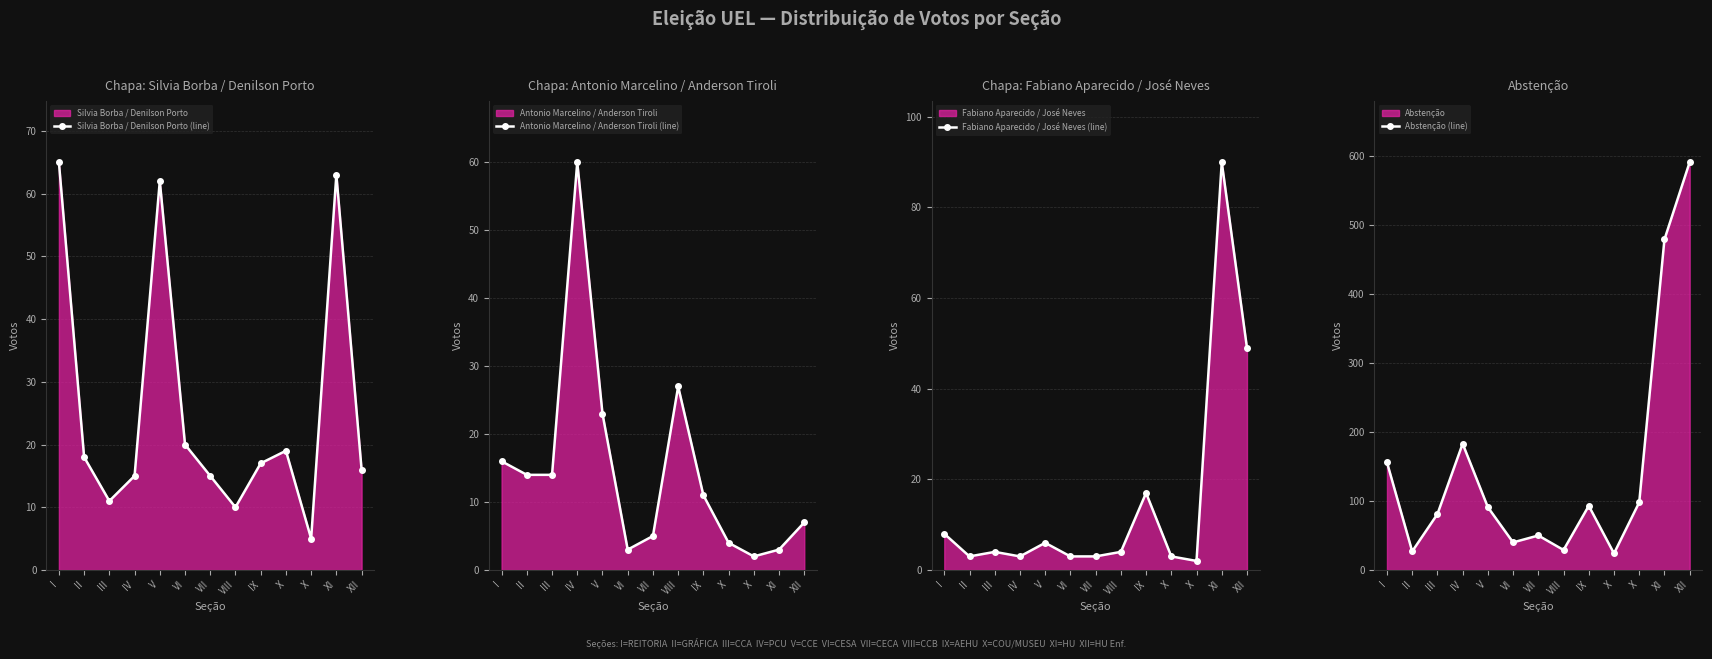

Which has a higher value, VIII or VII?

VII